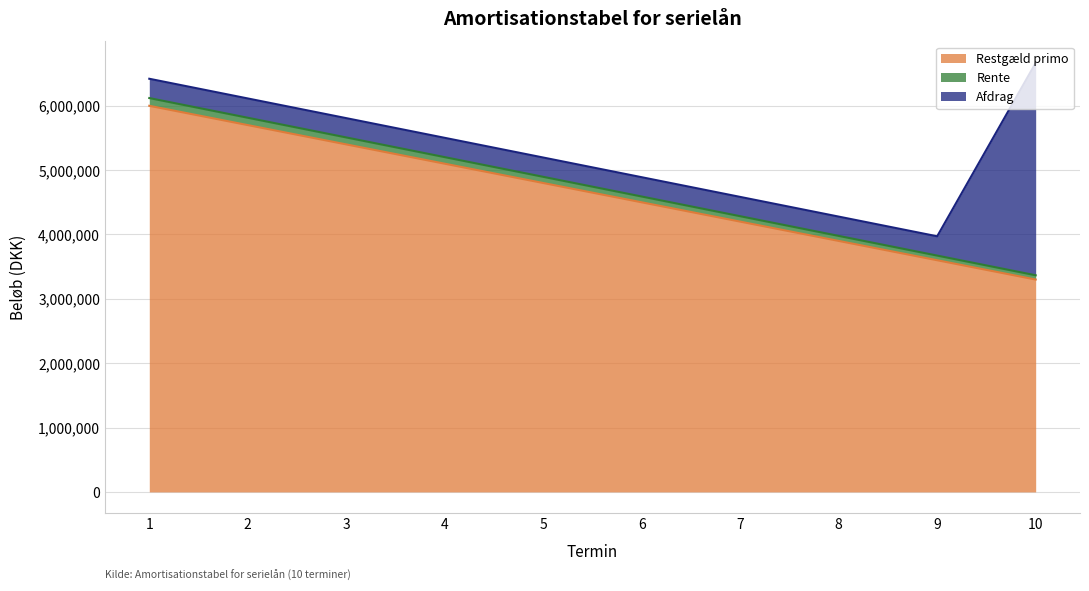

How many lines are shown in the chart?

3